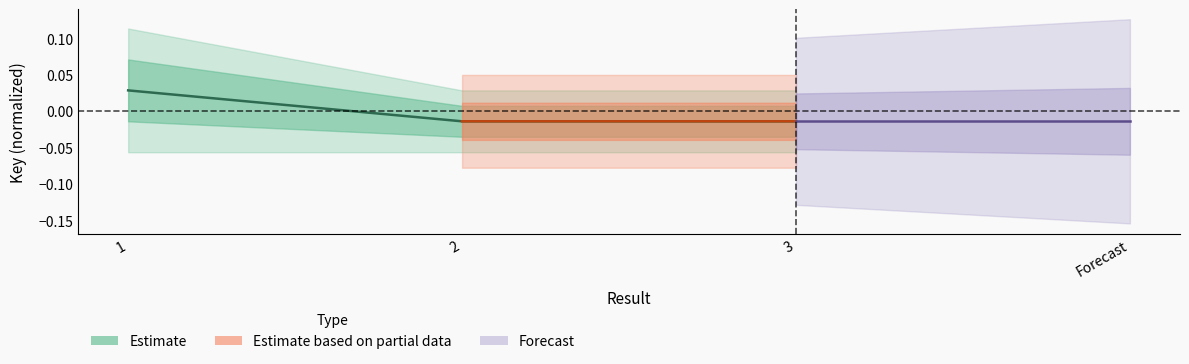

Between 2 and 3, which is larger?

3